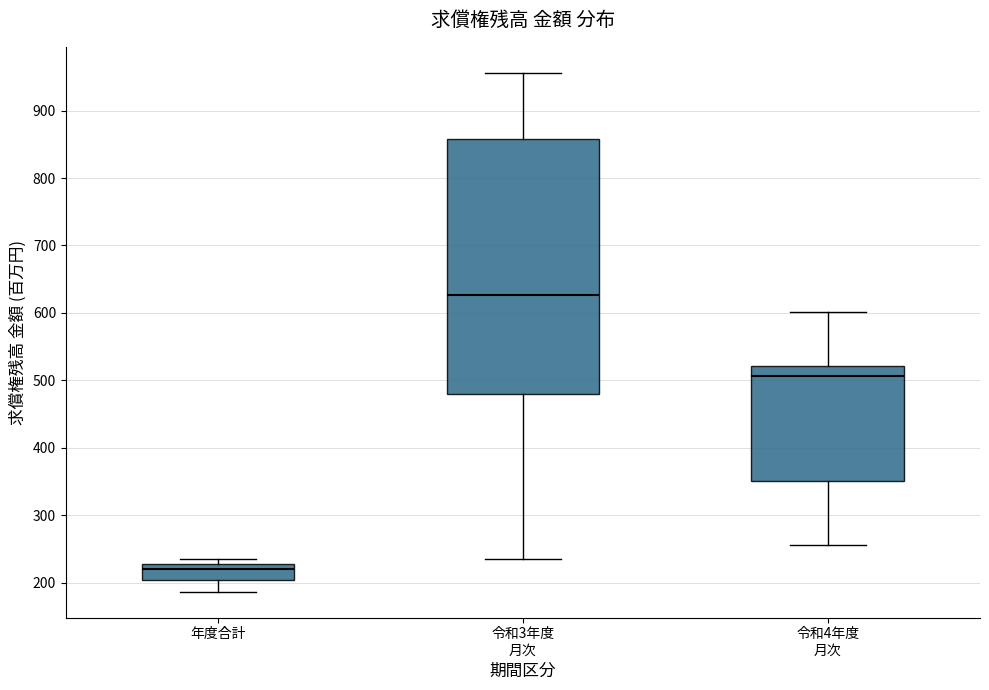

Reading left to right, read every box against the y-axis: the position of its median line, the range the box covers, and the ends of its whiskers. The values are not printed on the chart, so give them approximately, as read against the axis.

年度合計: median 220, box 200 to 230, whiskers 190 to 240
令和3年度 月次: median 630, box 480 to 860, whiskers 240 to 960
令和4年度 月次: median 510, box 350 to 520, whiskers 260 to 600